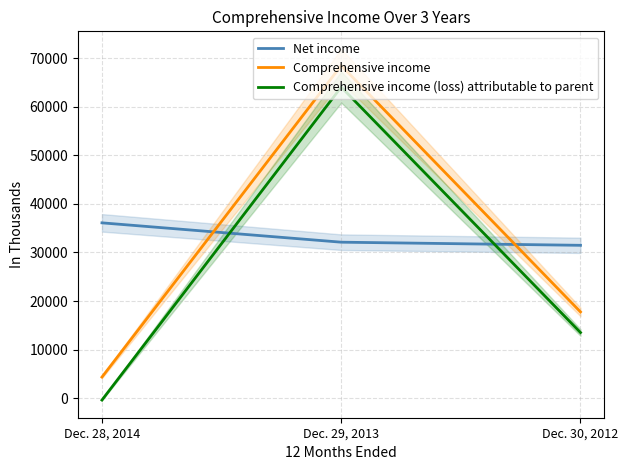

How many lines are shown in the chart?

3